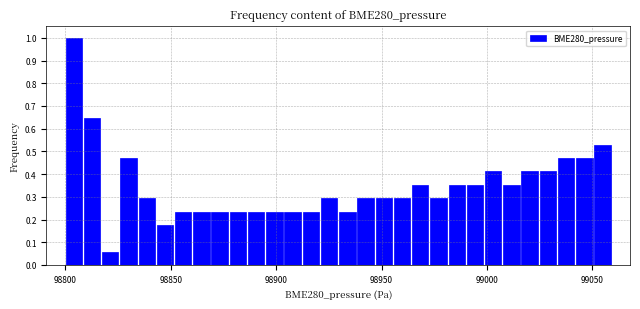

Around what value on the x-axis is the tallest bar? Give the approximate position of its centre, as read against the axis.

98805